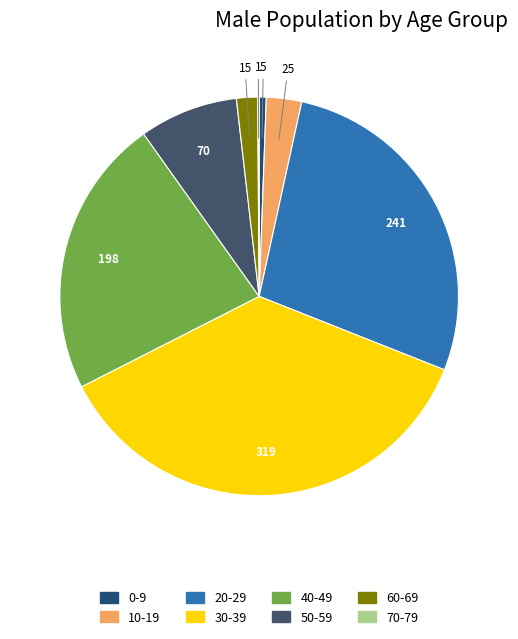

Is it true that 0-9 is 1% of the pie?

True